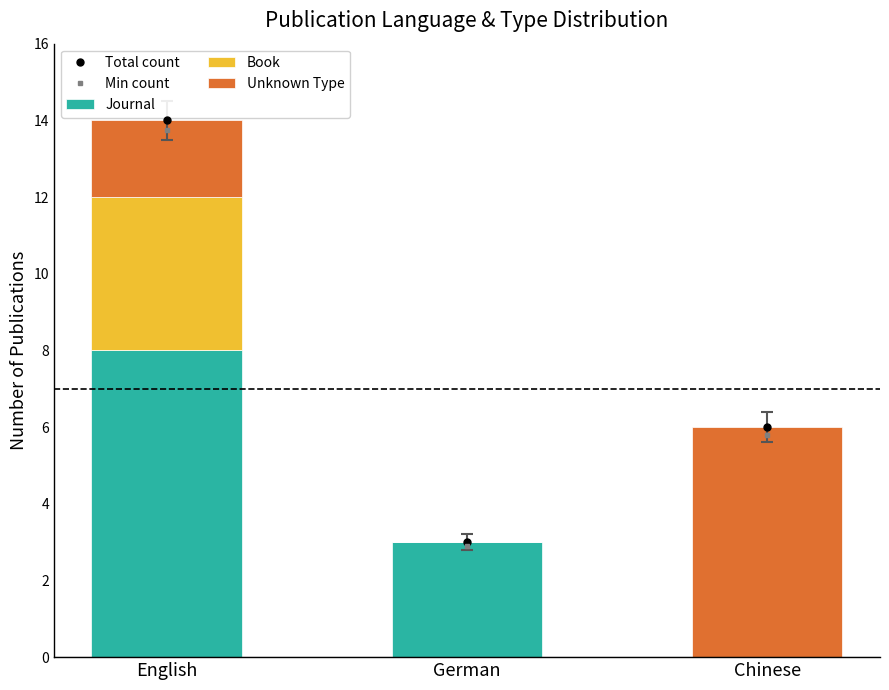

The value of Journal at Chinese is 0.0. True or false?

True